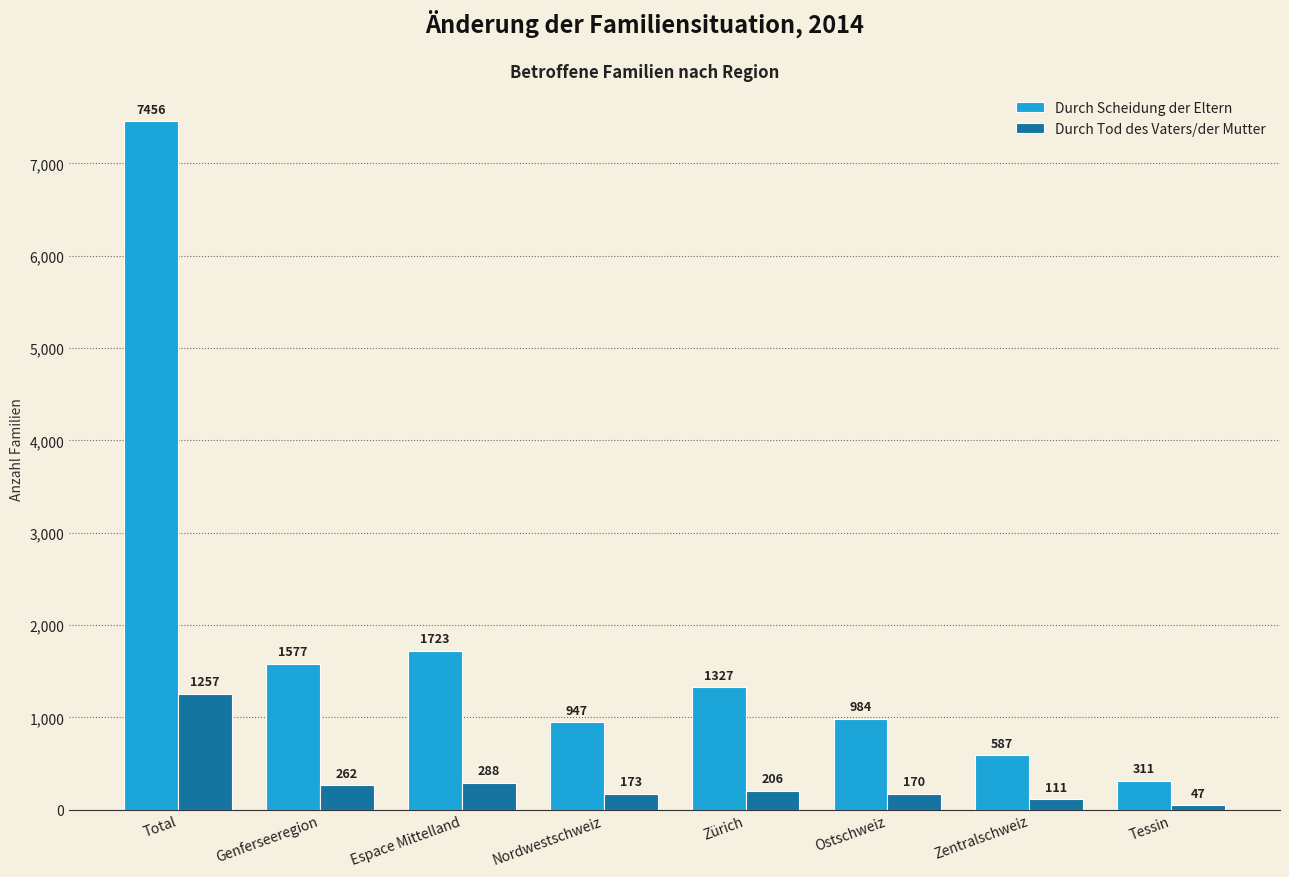

Which series has the widest spread of values?

Durch Scheidung der Eltern